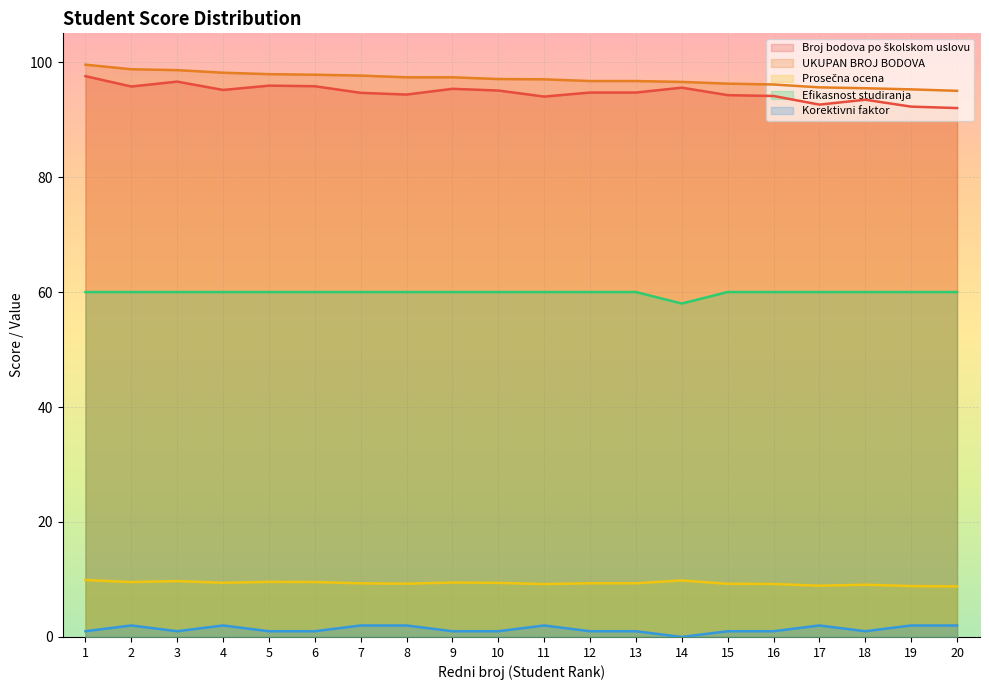

What is the total value across all series at 4?

264.7